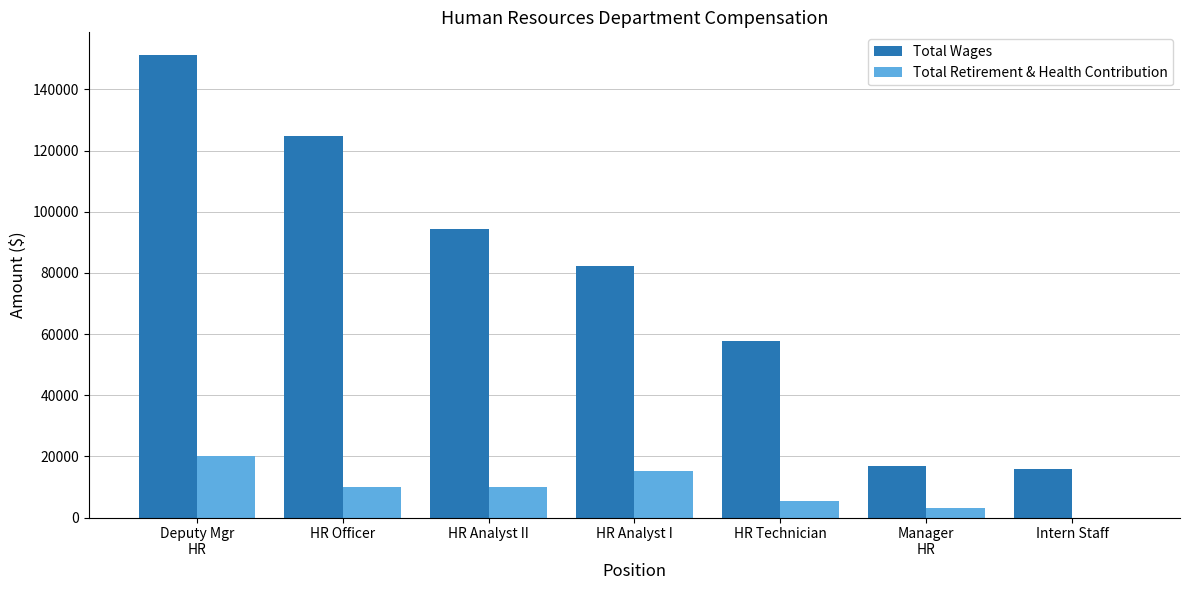

What is the maximum value shown in the chart?

151111